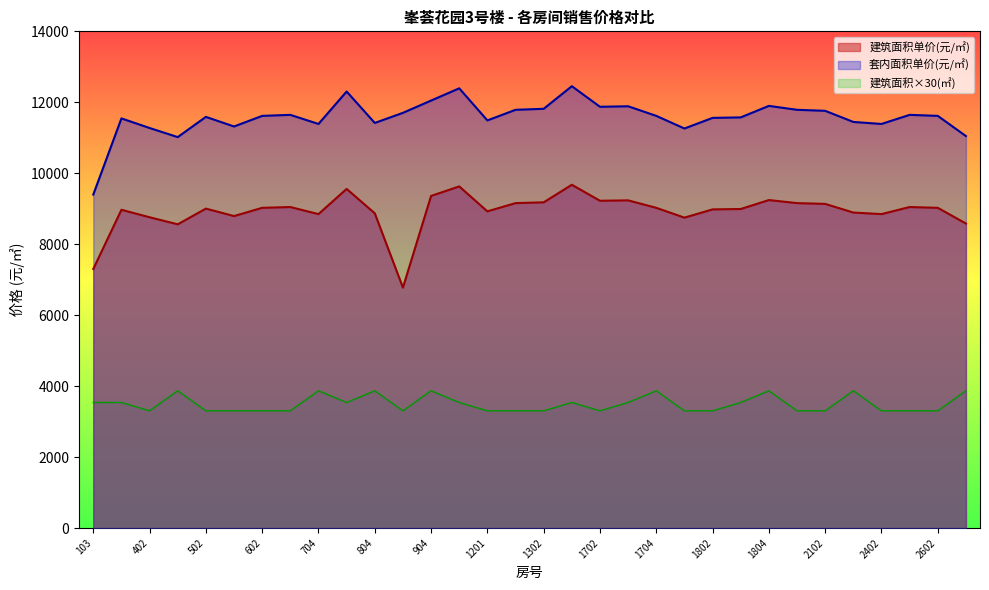

What is the value of the 建筑面积单价 point at the 15th from the left?

8926.5